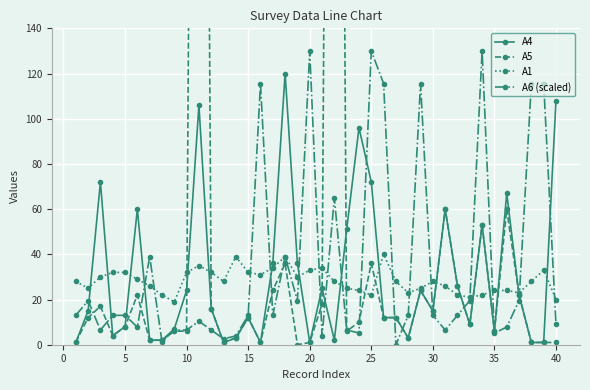

The A6 (scaled) series shows 31.8 at 20. True or false?

False